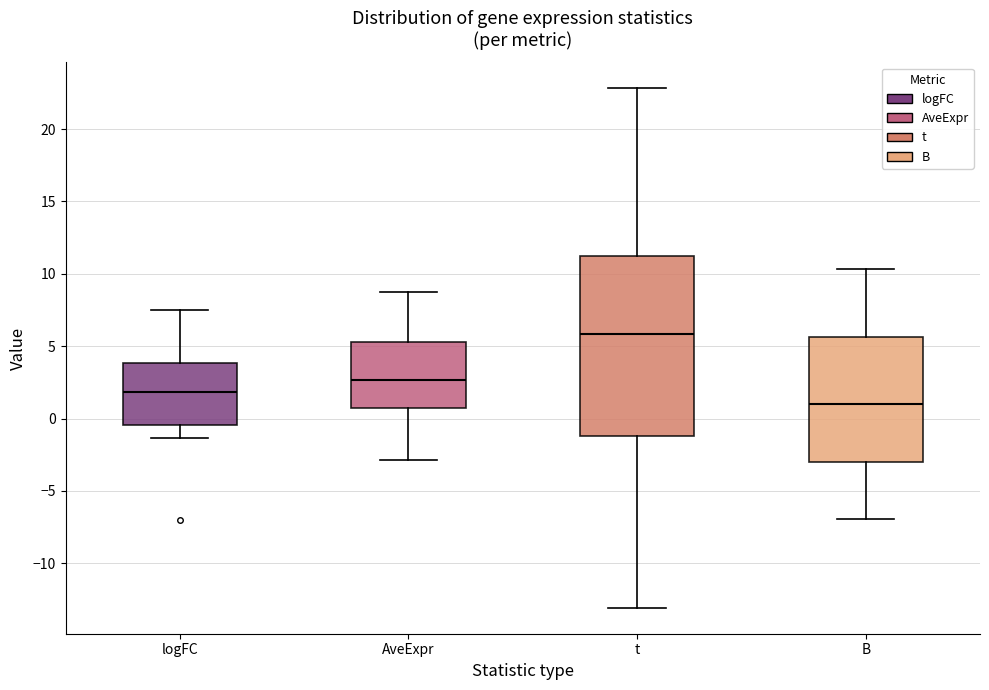

Where is the upper edge of the box for AveExpr on the y-axis? The values are not printed on the chart, so give them approximately, as read against the axis.

5.5